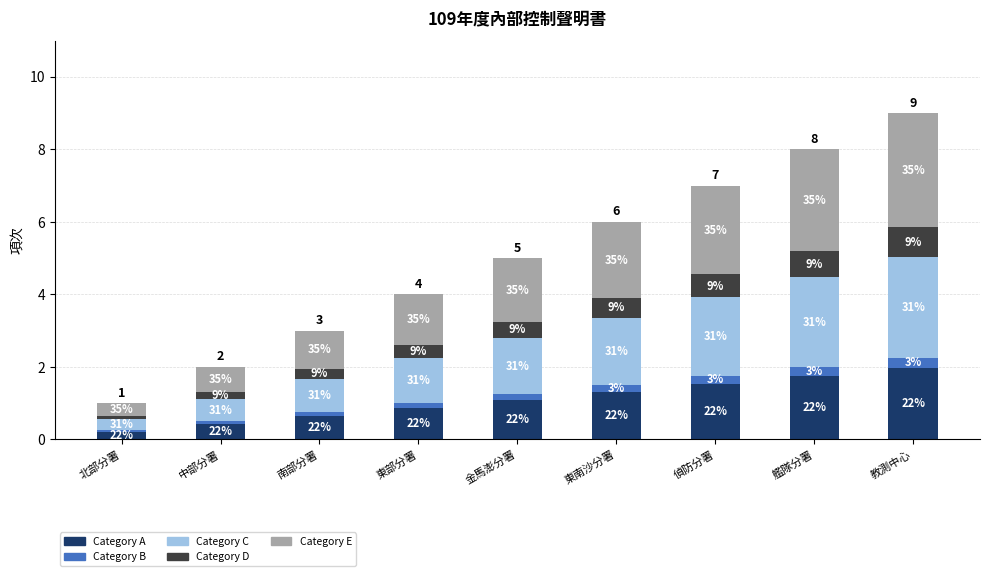

Is it true that Category C equals 1.6 at 金馬澎分署?

True